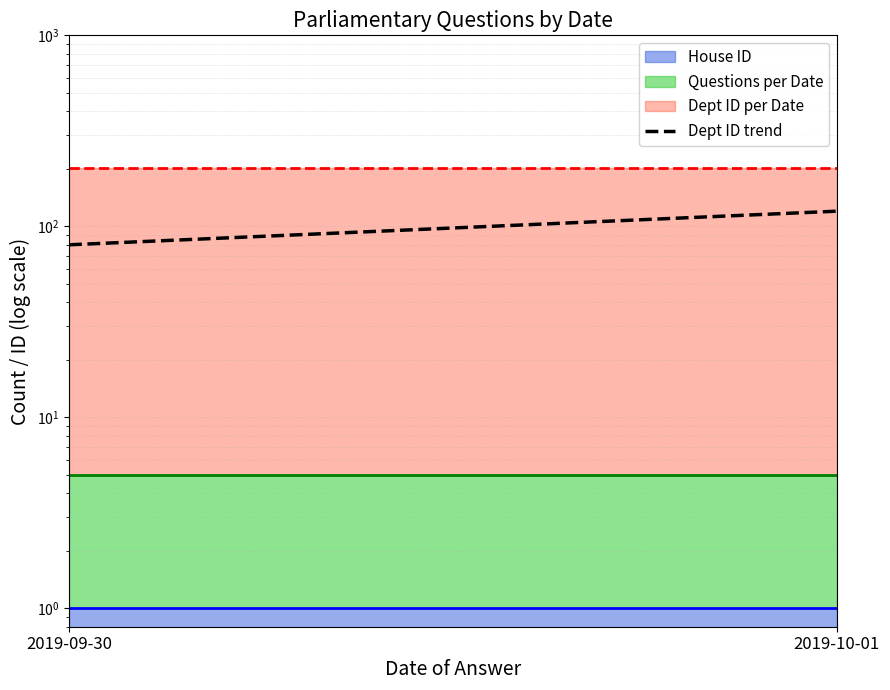

Read the value at 2019-09-30.

80